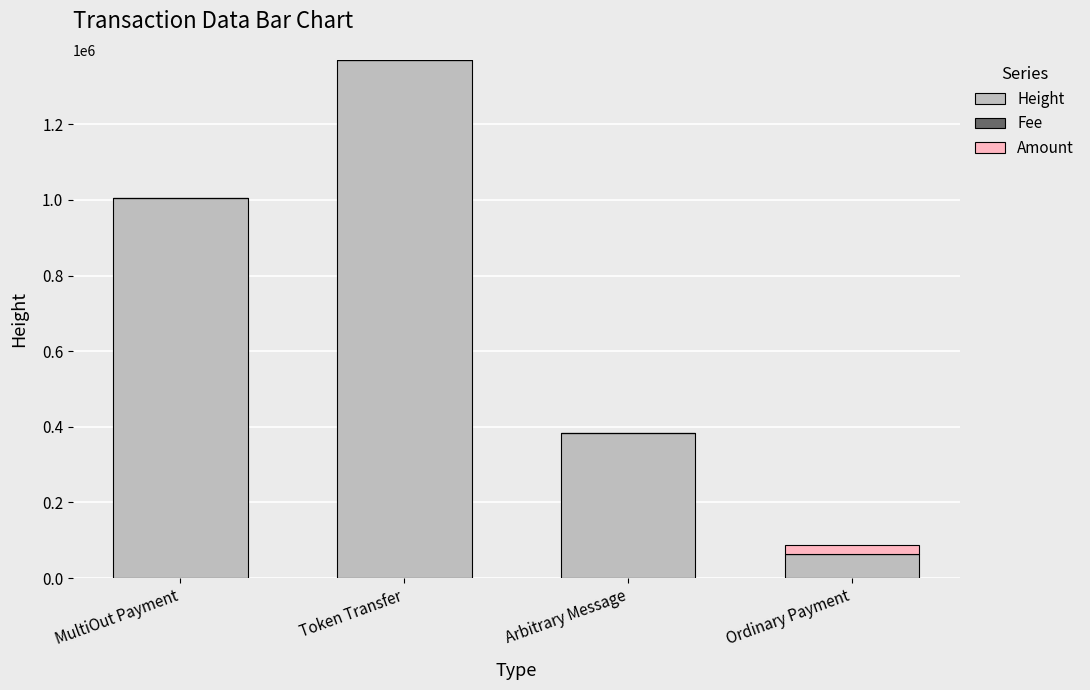

Is it true that Height equals 62946.0 at Ordinary Payment?

True